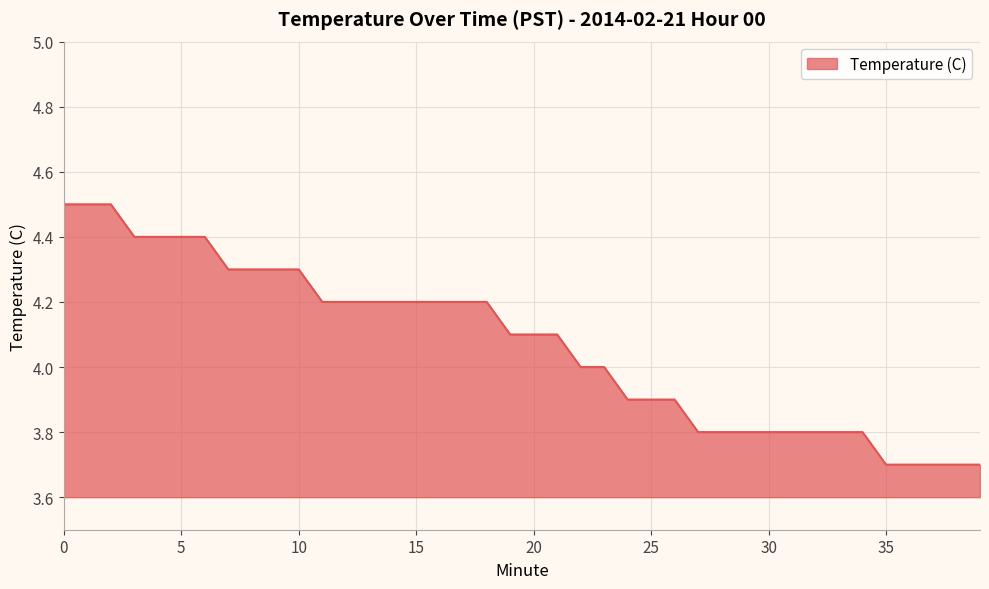

What is the difference between the maximum and minimum values?

0.8